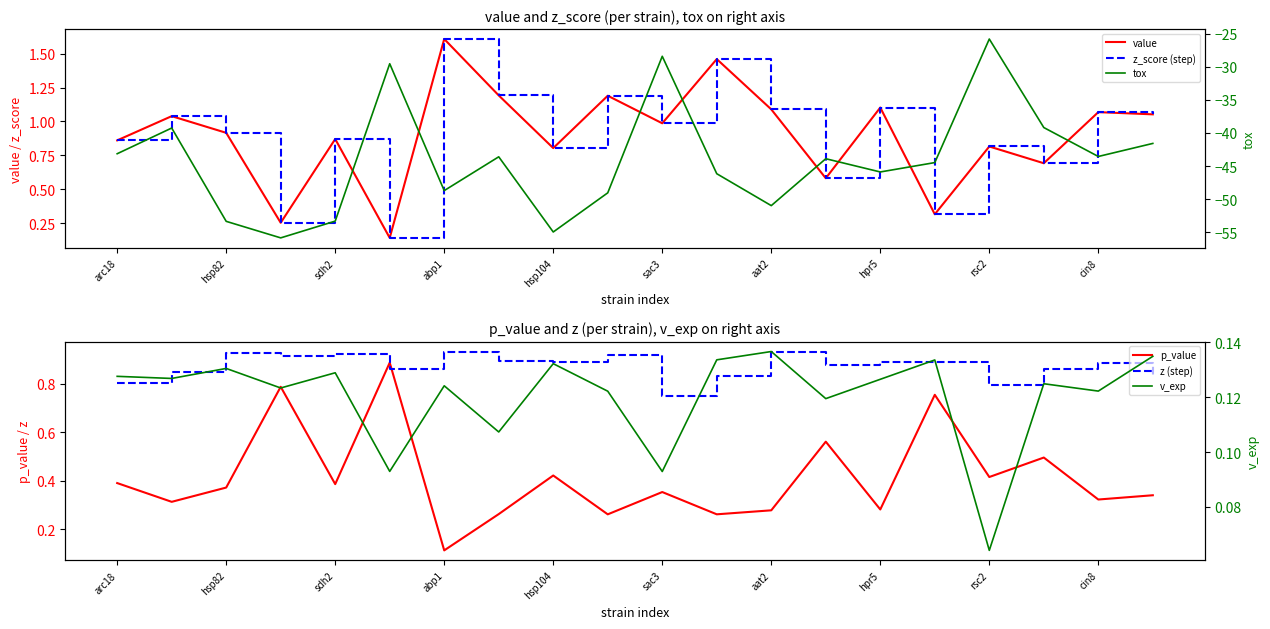

Which label corresponds to the smallest value in the chart?

abp1